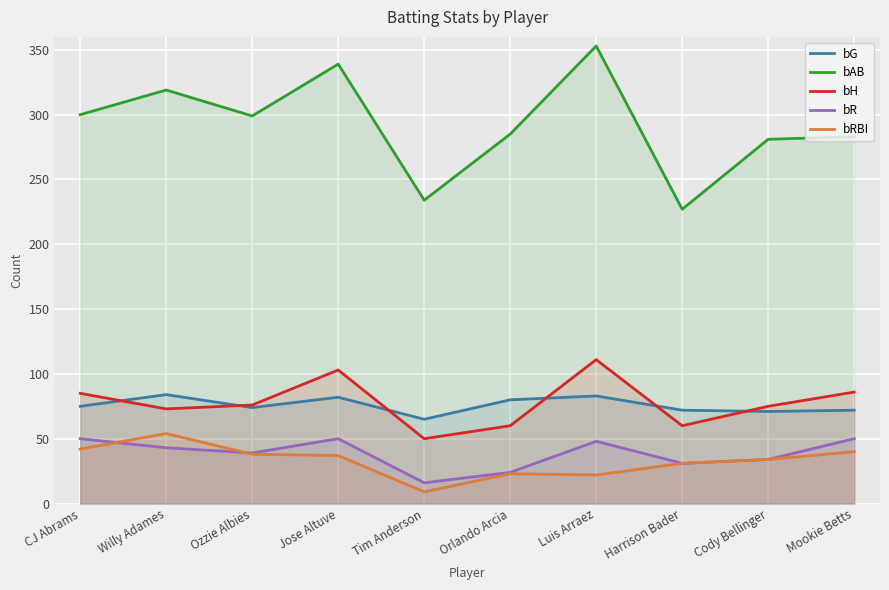

How many series are shown in this chart?

5